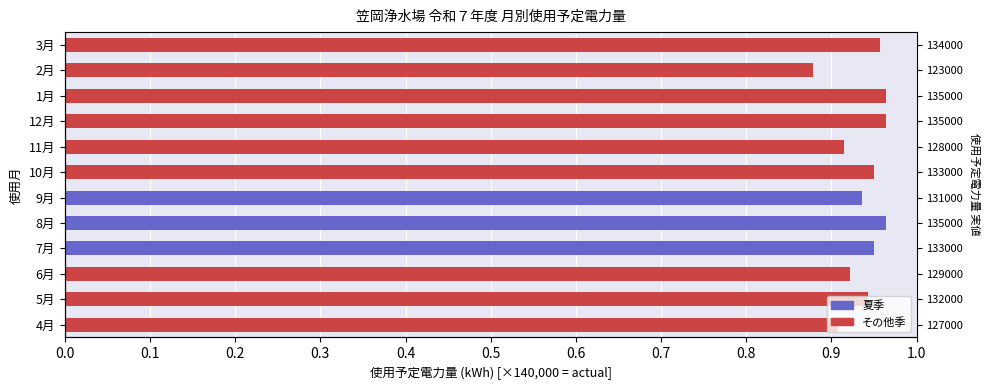

What is the greatest value displayed?

1.0